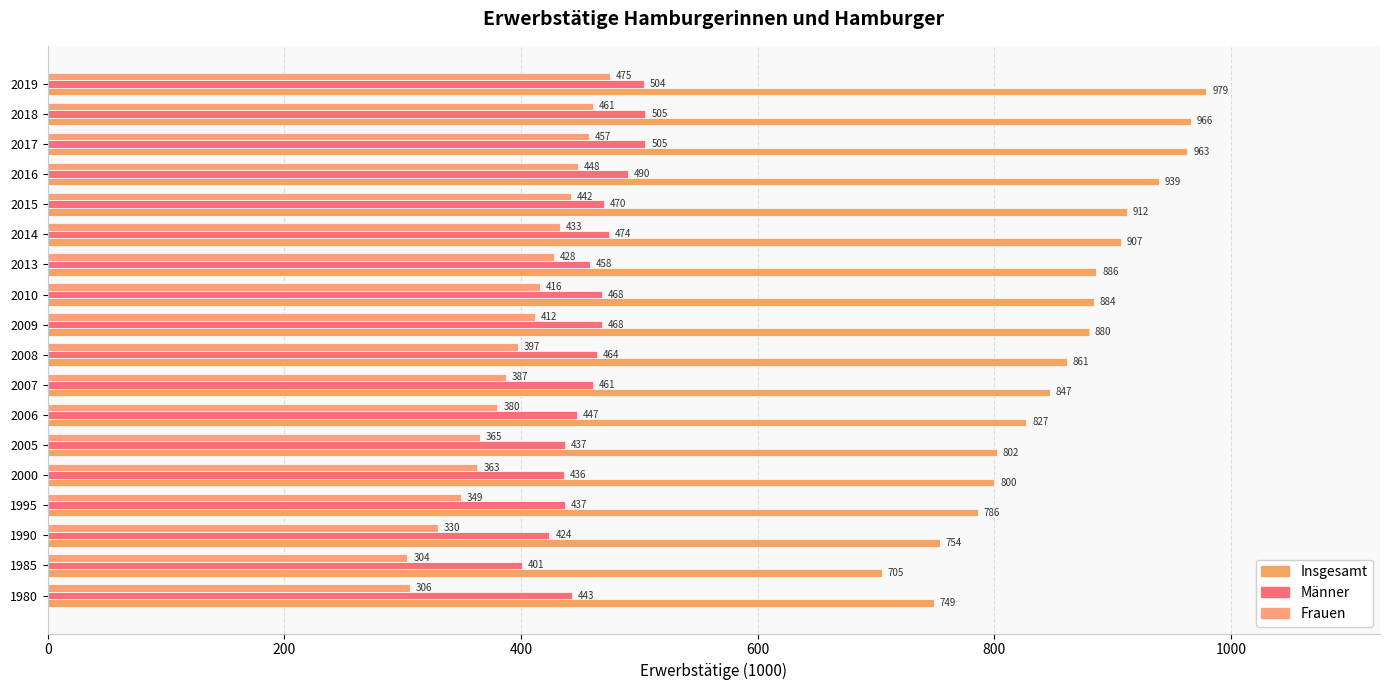

How many distinct data groups are displayed?

3